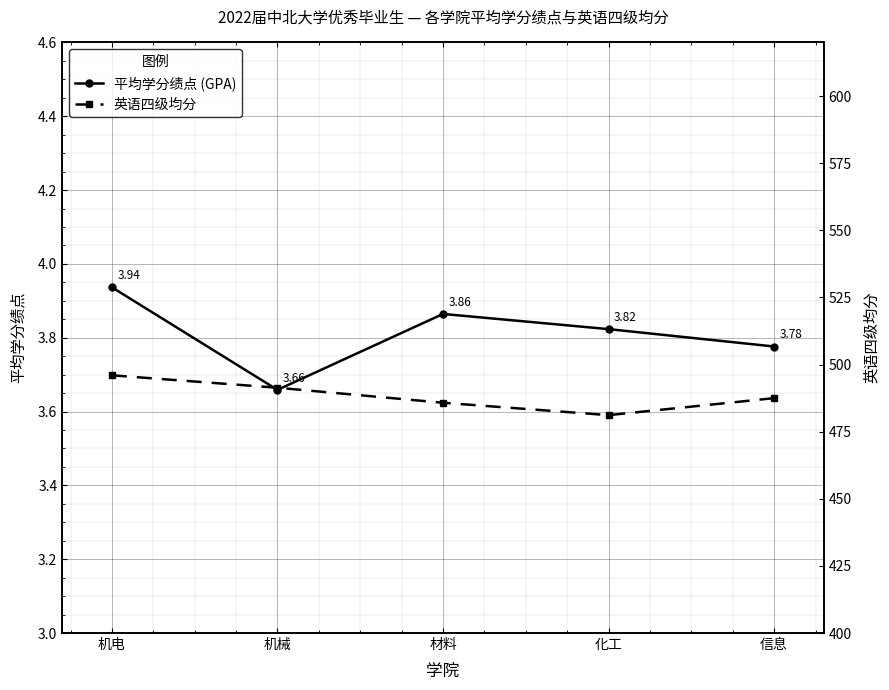

Which series changed the most between 机电 and 机械?

英语四级均分